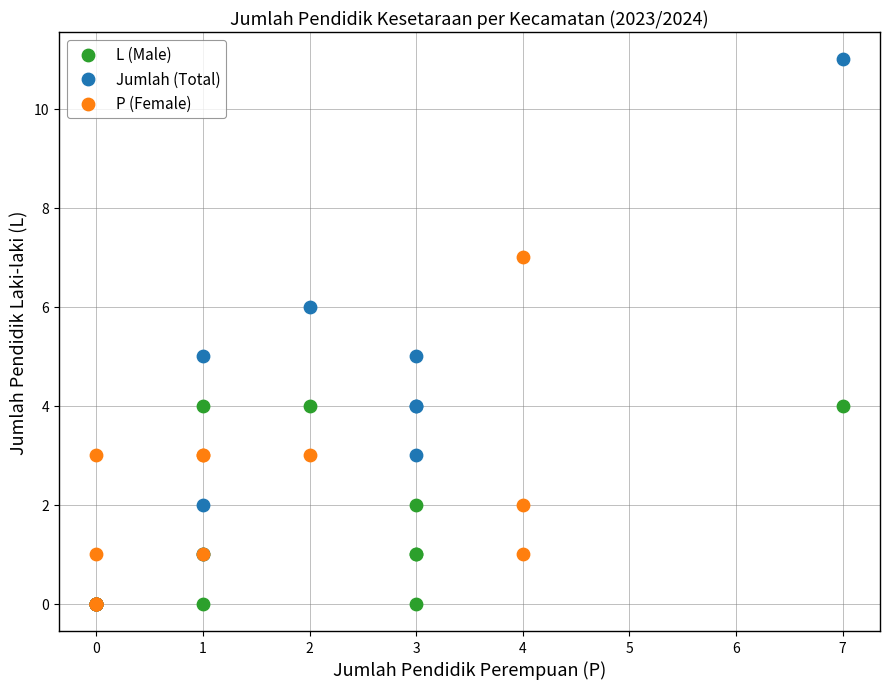

Which series has the largest Y range (max minus min)?

Jumlah (Total)